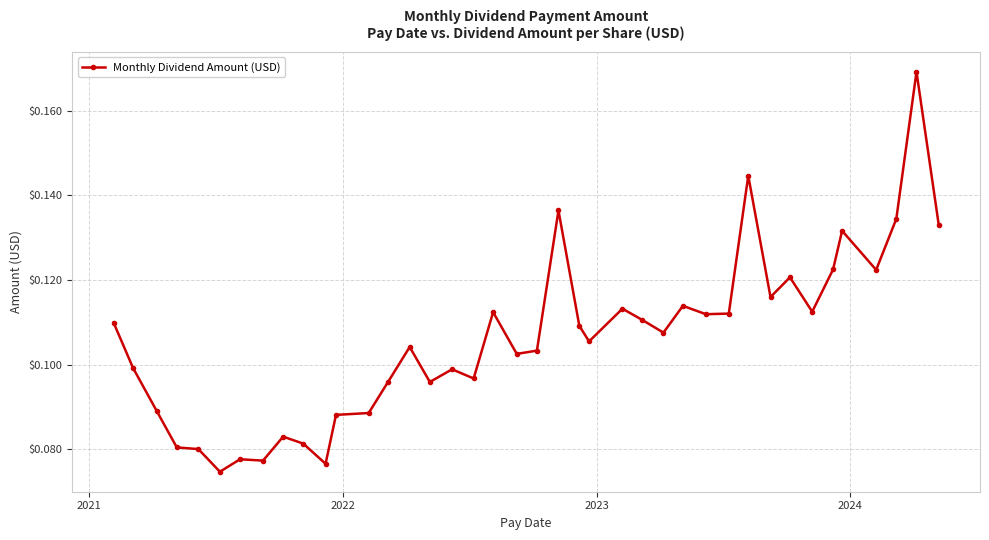

What is the sum of all values?

4.2